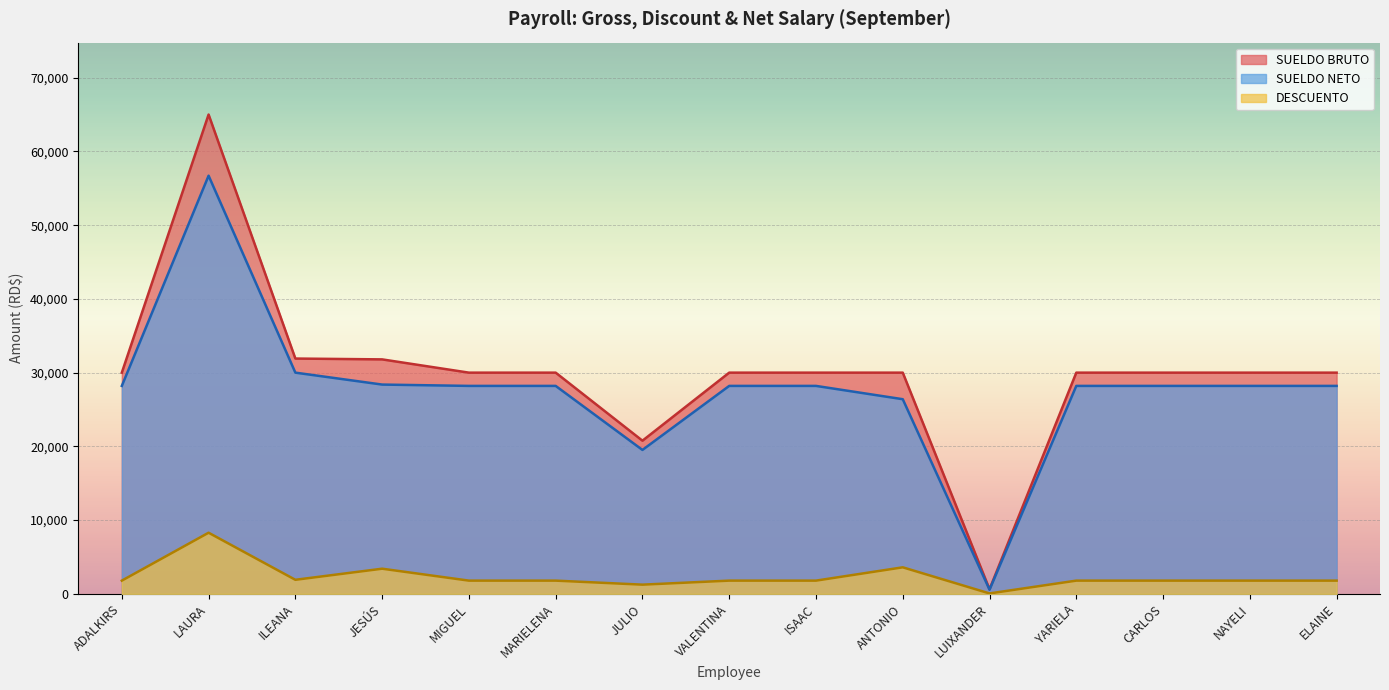

At which category does SUELDO NETO reach its first local valley?

JULIO